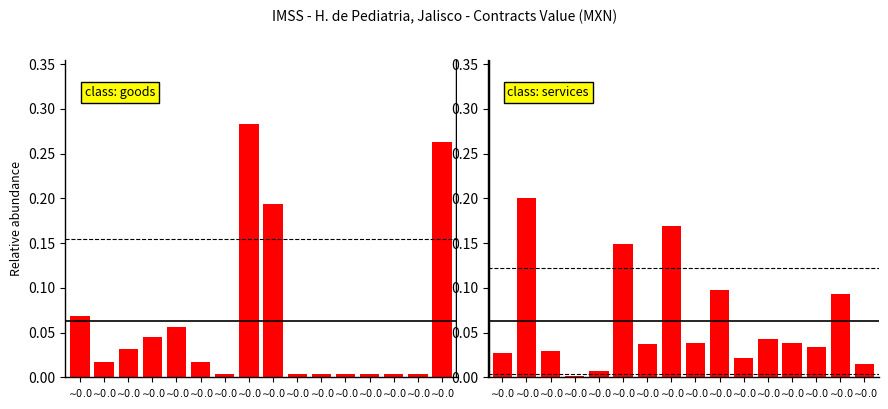

Which series changed the most between $\sim\!\!0.0$ and $\sim\!\!0.0$?

goods